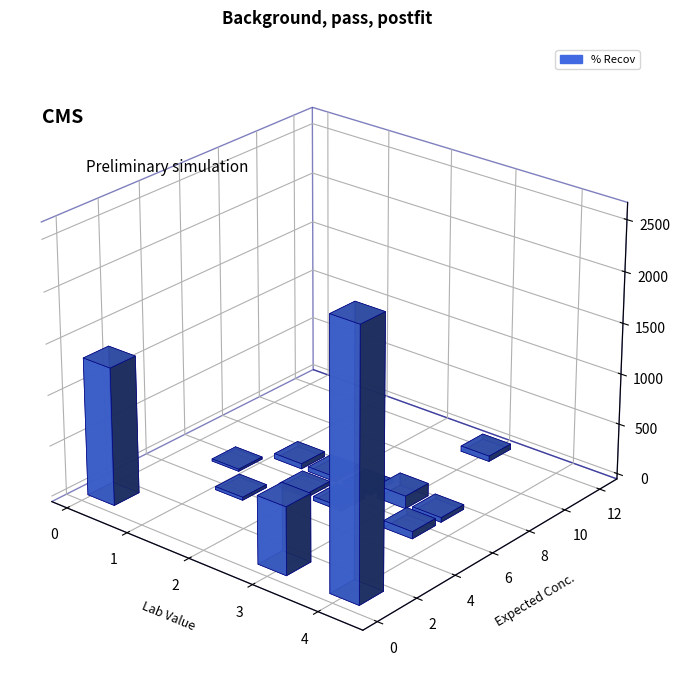

How many series are shown in this chart?

1